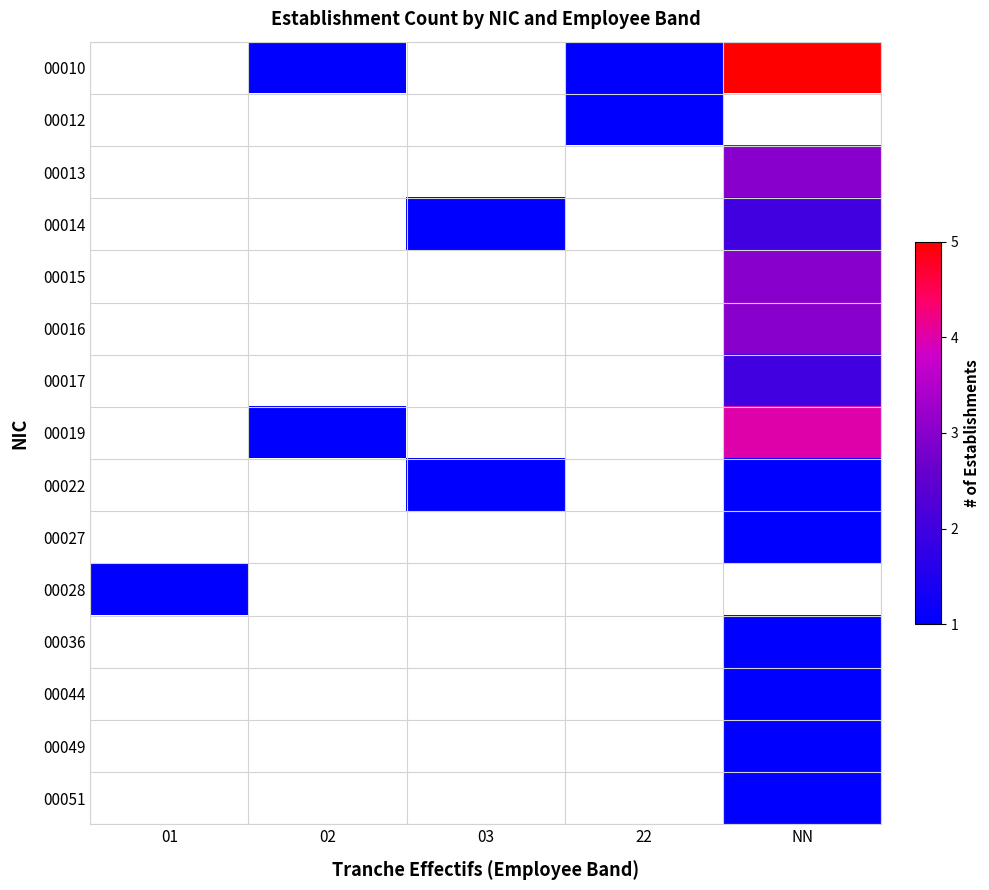

At which category does the chart reach its minimum across all series?

02